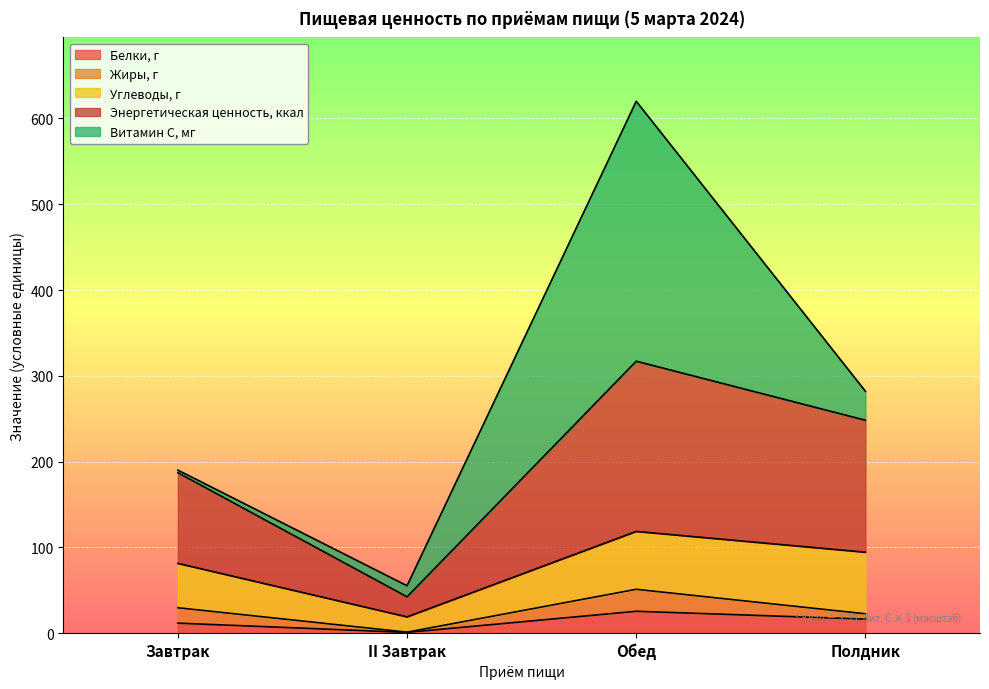

At which label does Энергетическая ценность, ккал reach its minimum?

II Завтрак